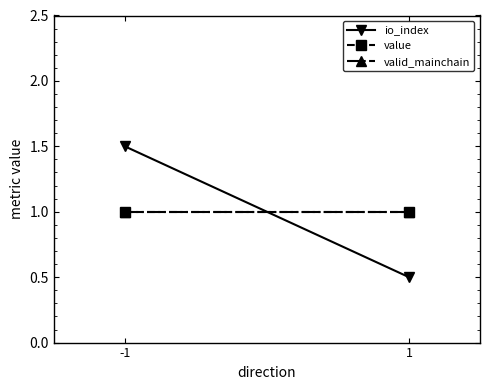

Between -1 and 1, which series saw the biggest shift?

io_index